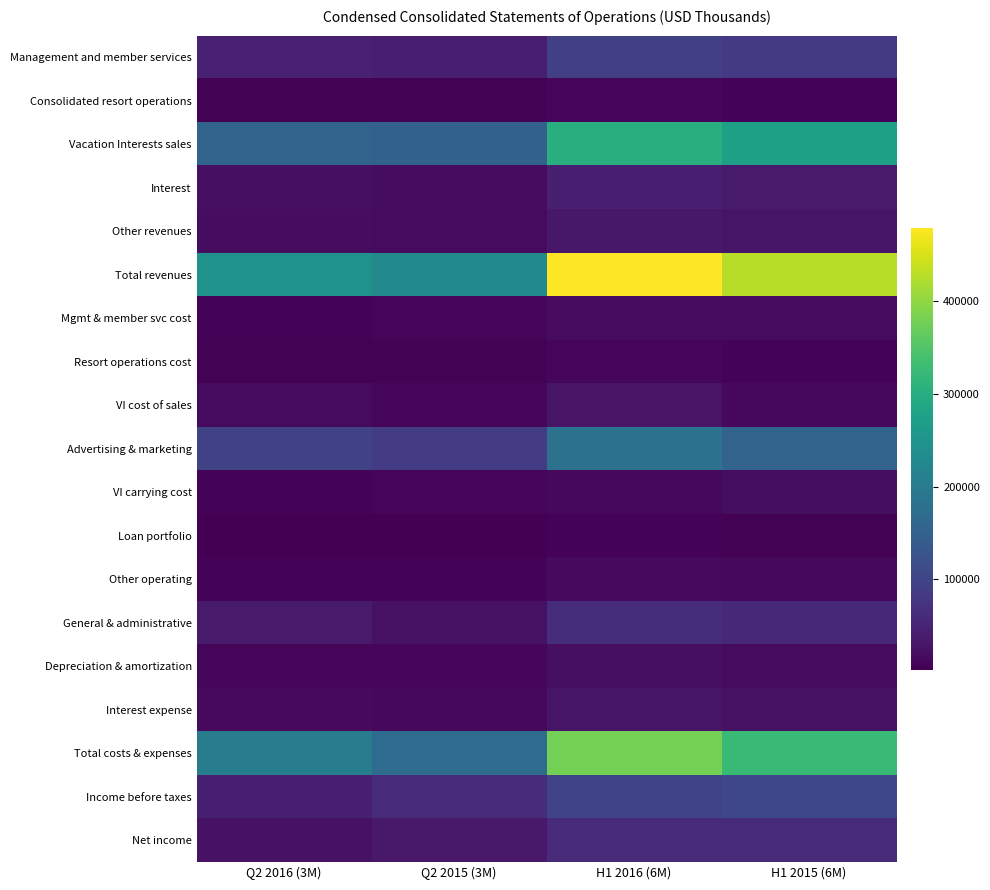

What is the total value across all series at H1 2016 (6M)?

1876986